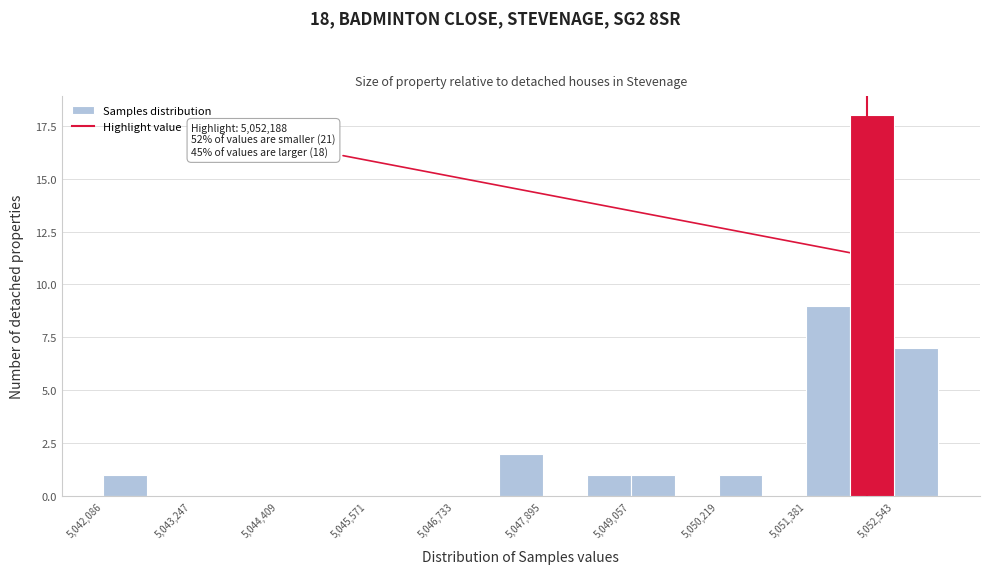

Read against the x-axis, roughly where is the centre of the tallest bar?

5052200